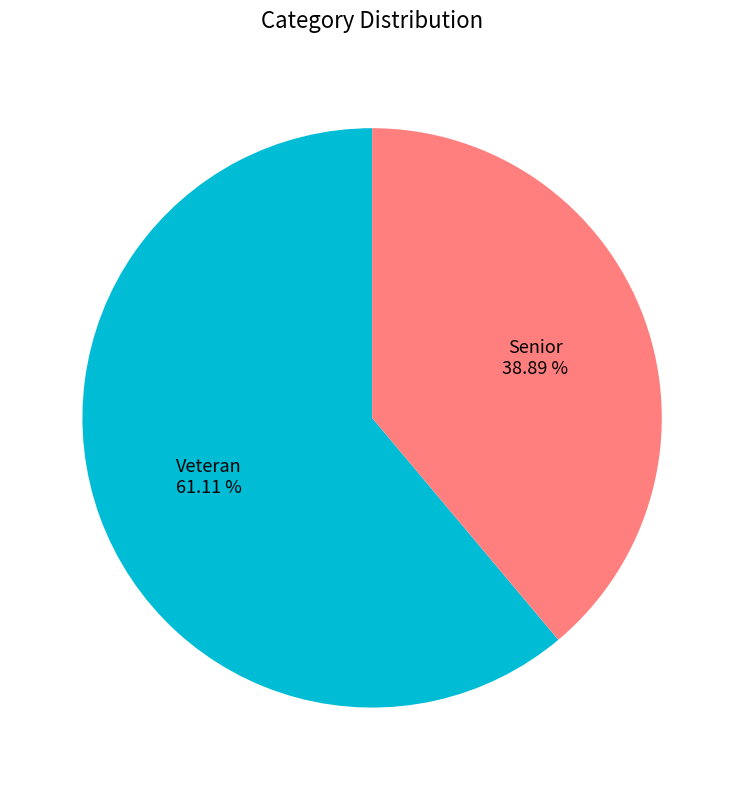

What is the ratio of the value at Veteran to the value at Senior?

1.6